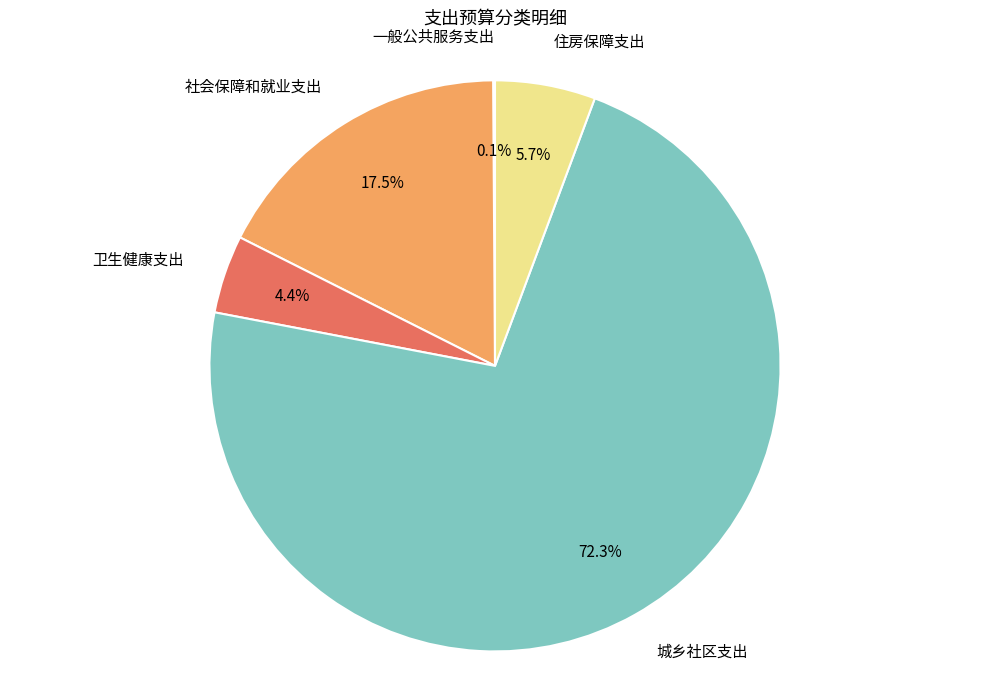

What is the largest slice in the pie chart?

城乡社区支出